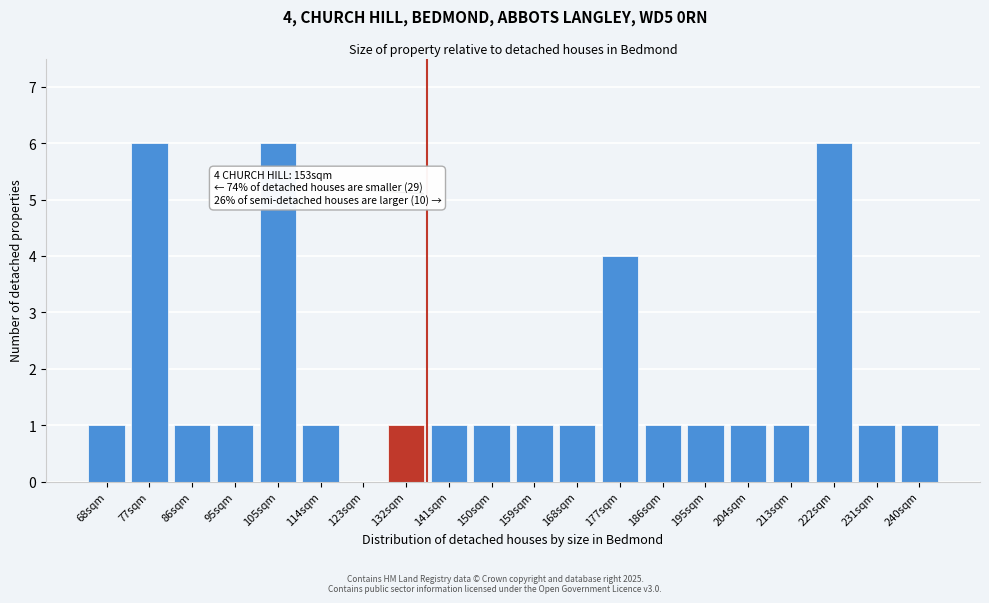

Reading right to left, extract all data points from this chart.

240sqm=1	231sqm=1	222sqm=6	213sqm=1	204sqm=1	195sqm=1	186sqm=1	177sqm=4	168sqm=1	159sqm=1	150sqm=1	141sqm=1	132sqm=1	123sqm=0	114sqm=1	105sqm=6	95sqm=1	86sqm=1	77sqm=6	68sqm=1